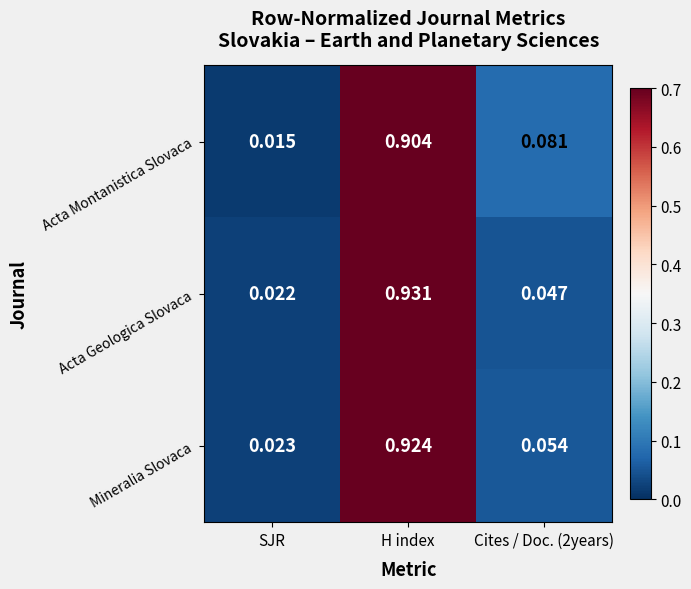

At which category is the sum across all series the highest?

H index